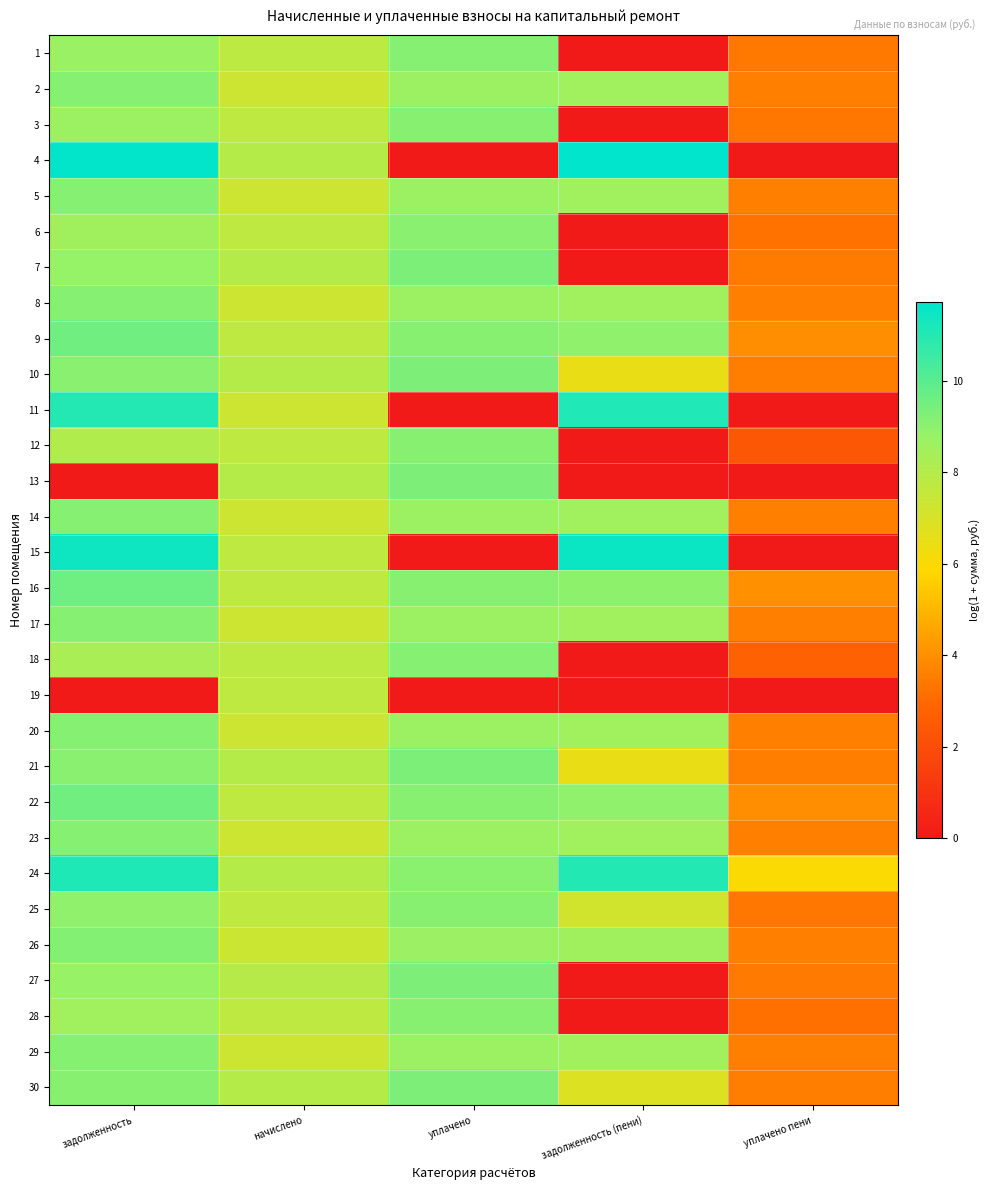

What is the spread (max minus min) of values at задолженность (пени)?

11.7